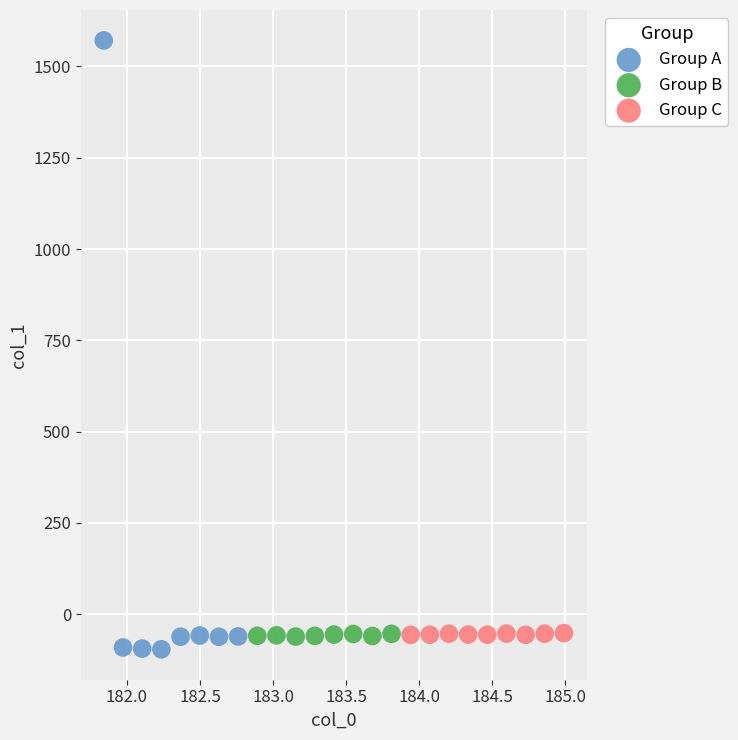

Which series has the widest spread of Y values?

Group A